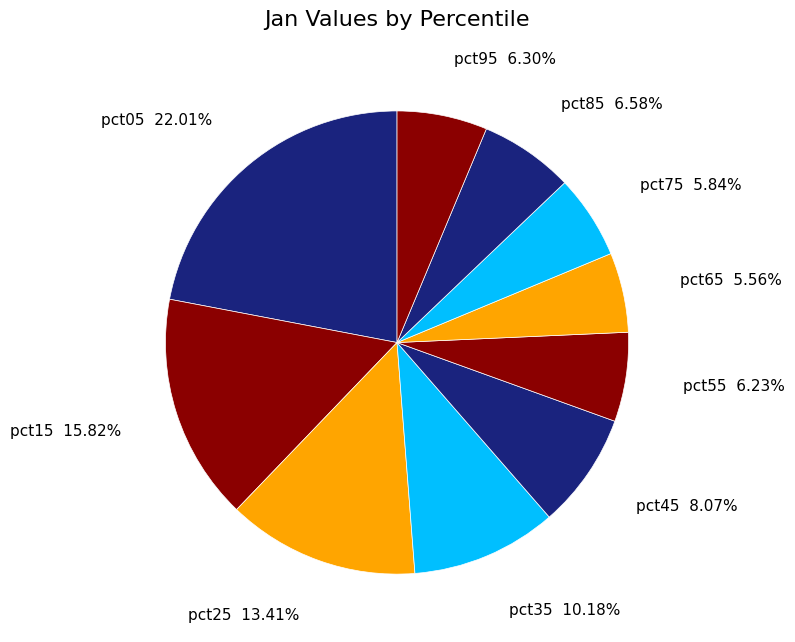

Approximately how many times larger is the value at pct55 compared to pct65?

1.1